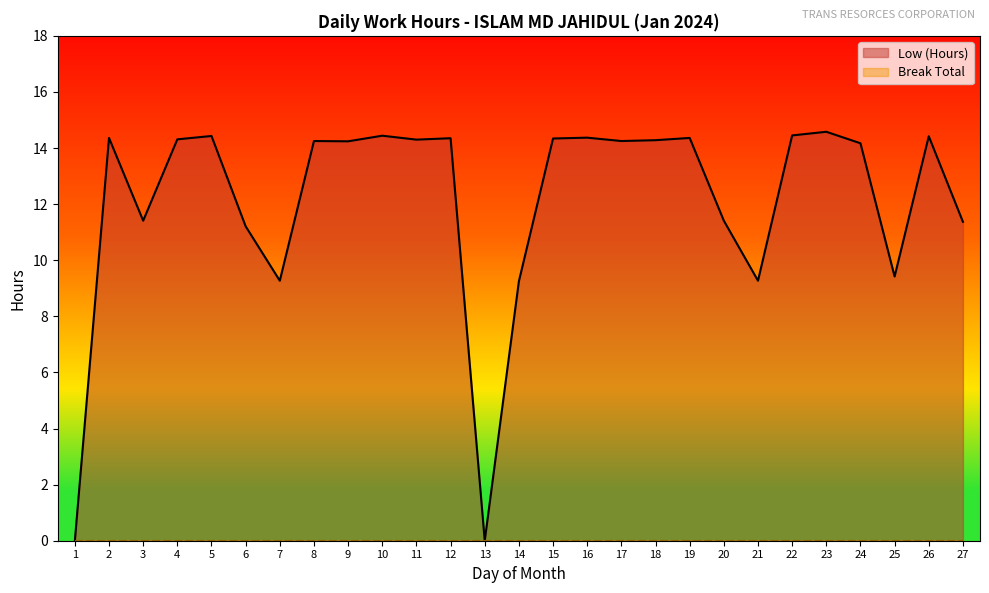

Reading left to right, transcribe all the data shown in this chart.

0.0	14.4	11.4	14.3	14.4	11.2	9.3	14.2	14.2	14.4	14.3	14.3	0.0	9.2	14.3	14.4	14.2	14.3	14.4	11.4	9.3	14.4	14.6	14.2	9.4	14.4	11.4